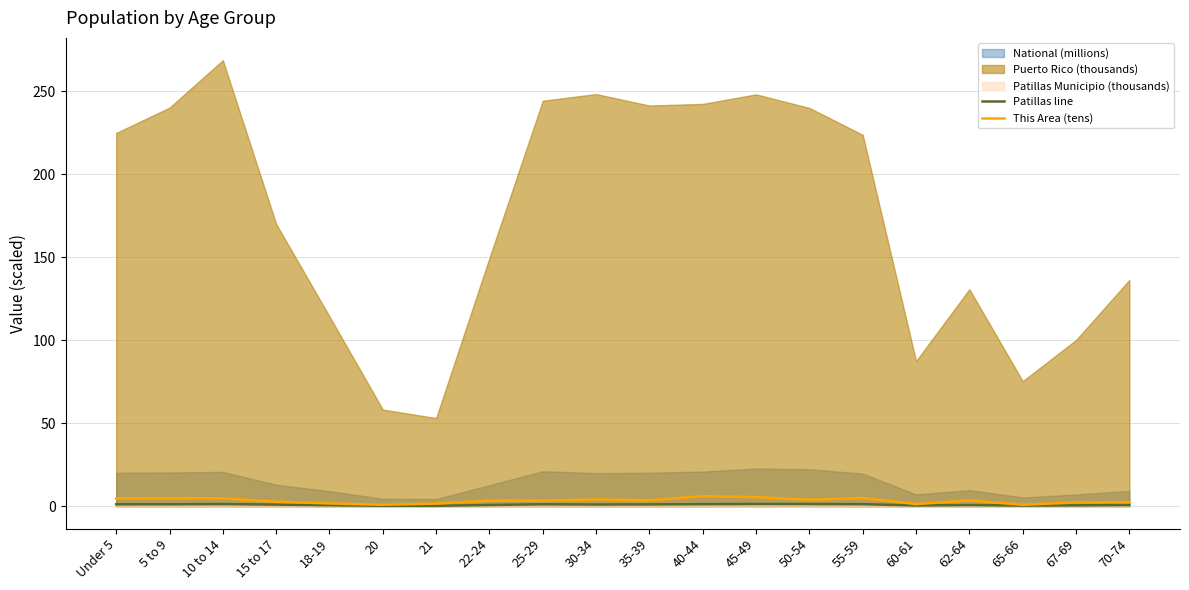

Where does the This Area (tens) series first go above 3?

Under 5